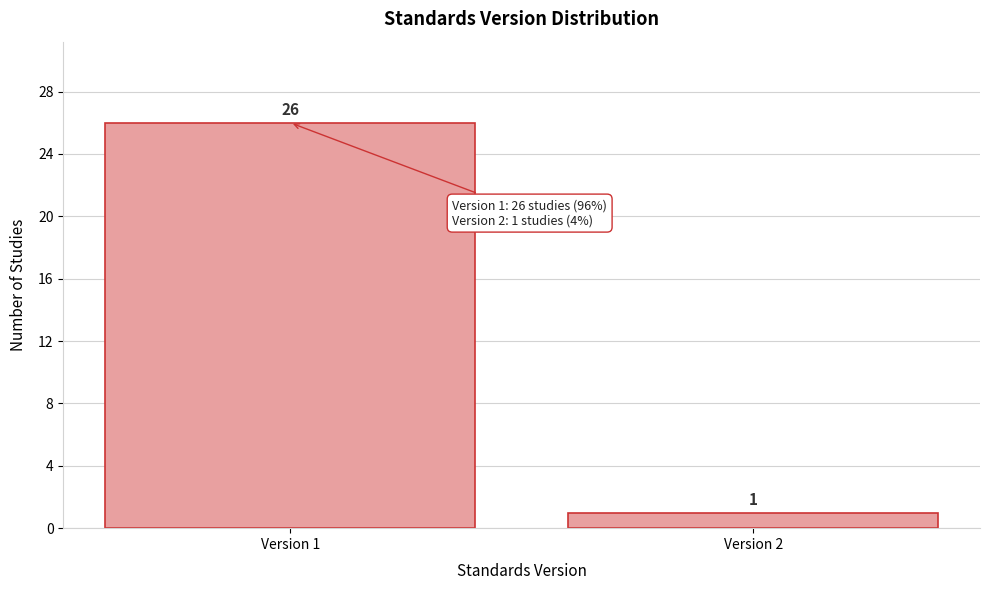

Reading left to right, extract all data points from this chart.

Version 1=26	Version 2=1